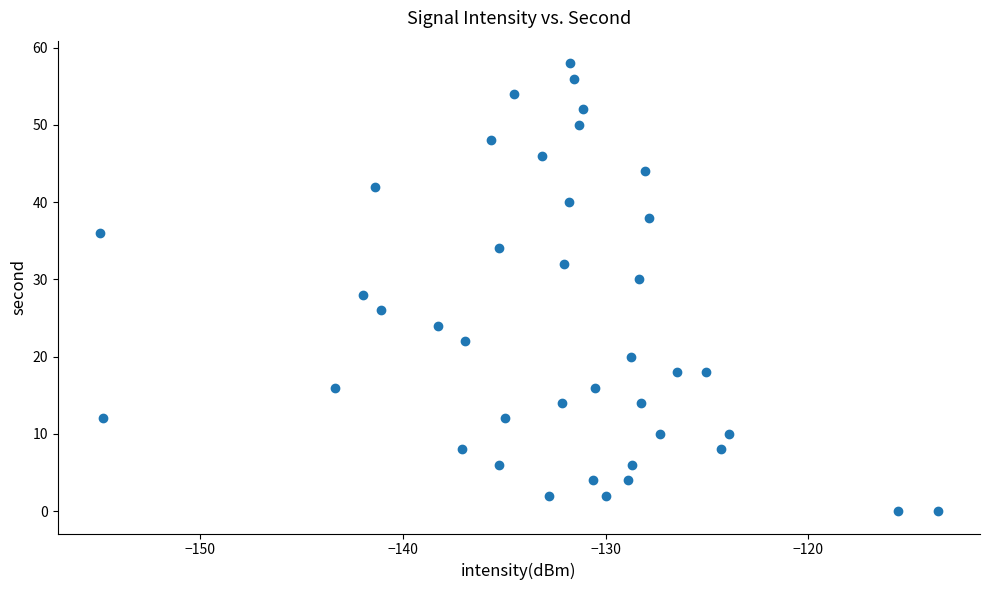

What is the range of Y values (max minus min)?

58